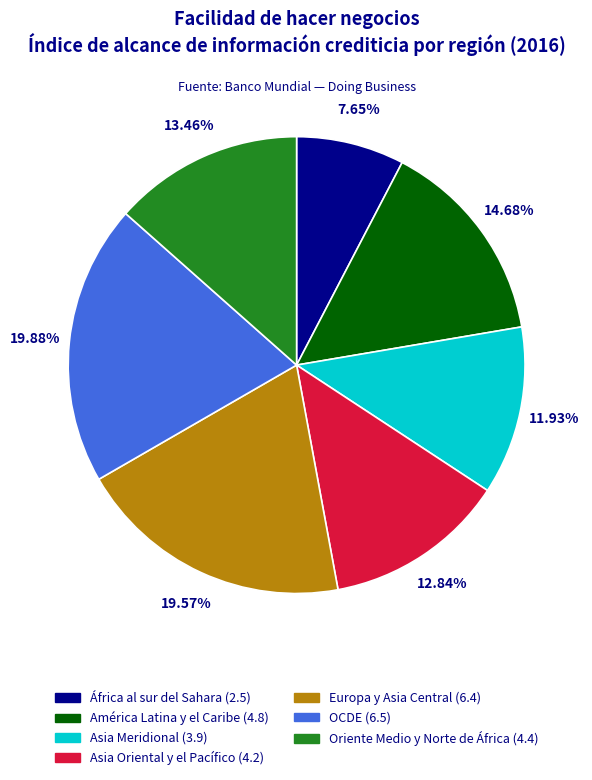

What is the ratio of the value at América Latina y el Caribe to the value at Asia Meridional?

1.2